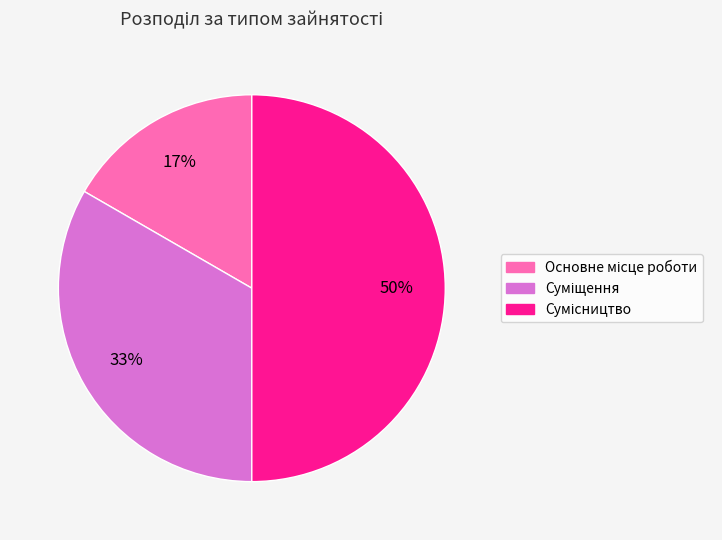

To the nearest percent, what is the average slice percentage?

33%